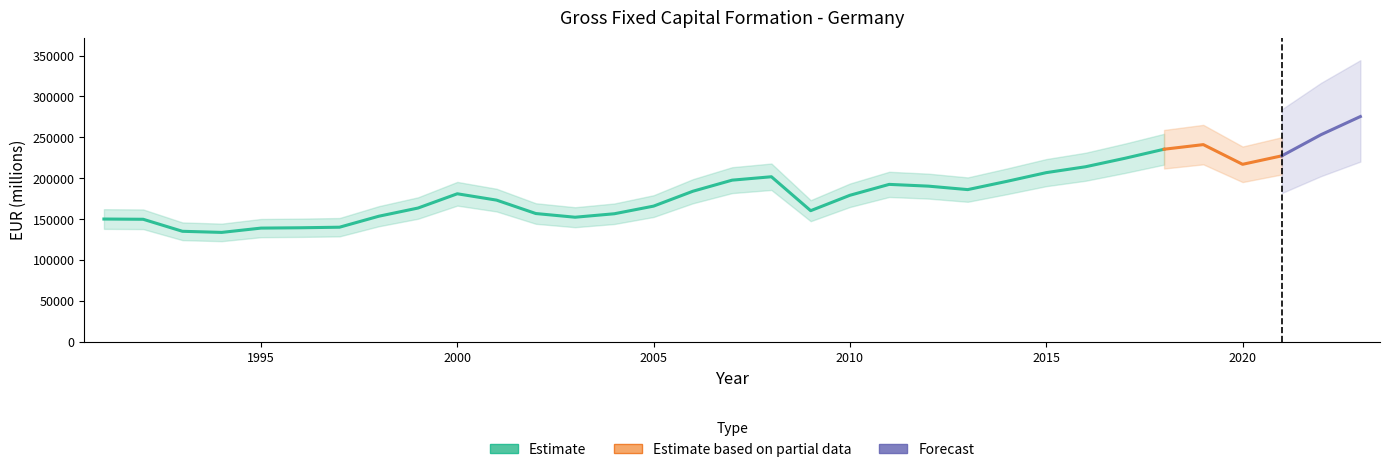

Reading left to right, what are all the values shown in this chart?

150260.7	149960.1	135283.9	133922.6	139183.1	139588.7	140268.1	153676.1	163696.0	181115.0	173371.0	156980.0	152469.0	156713.0	166048.0	184211.0	197757.0	201915.0	160471.0	179288.0	192597.0	190437.0	186215.0	196326.0	206943.0	214122.0	224440.0	235527.0	241176.0	217120.0	227478.0	253355.0	275473.0